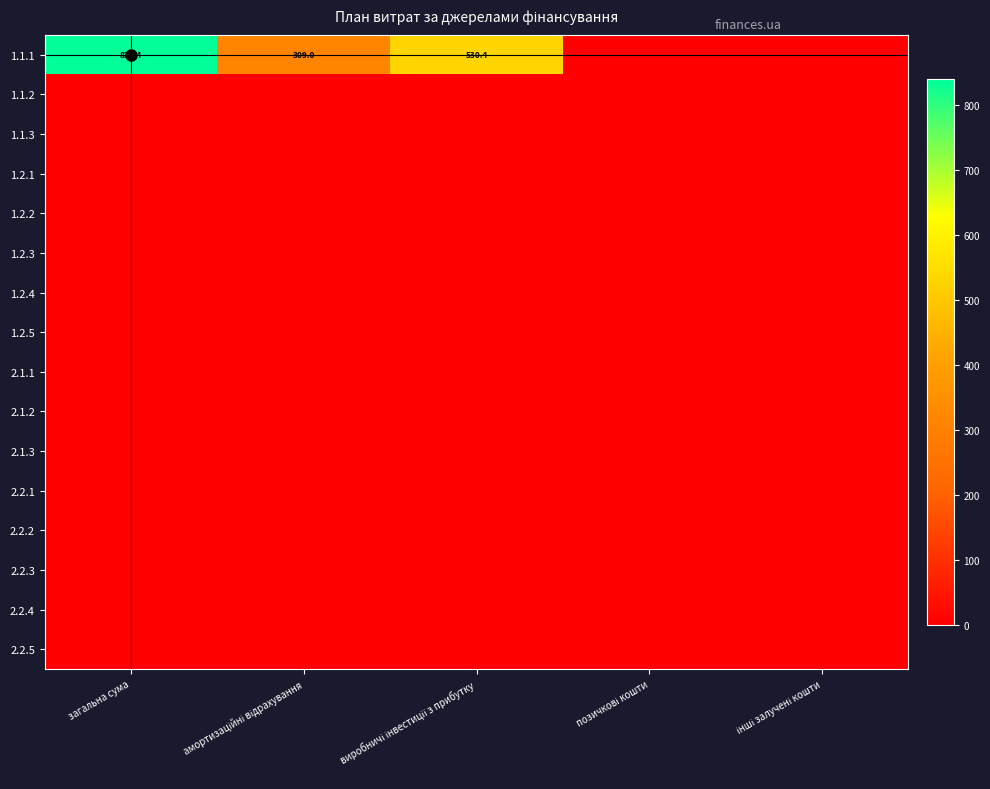

Which category has the highest value in the 1.2.1 series?

загальна сума